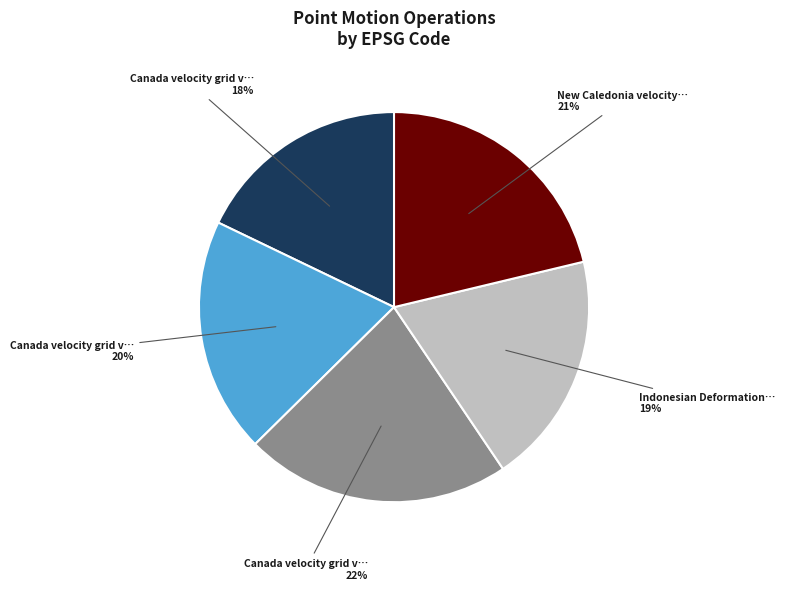

Does any single category account for the majority?

No